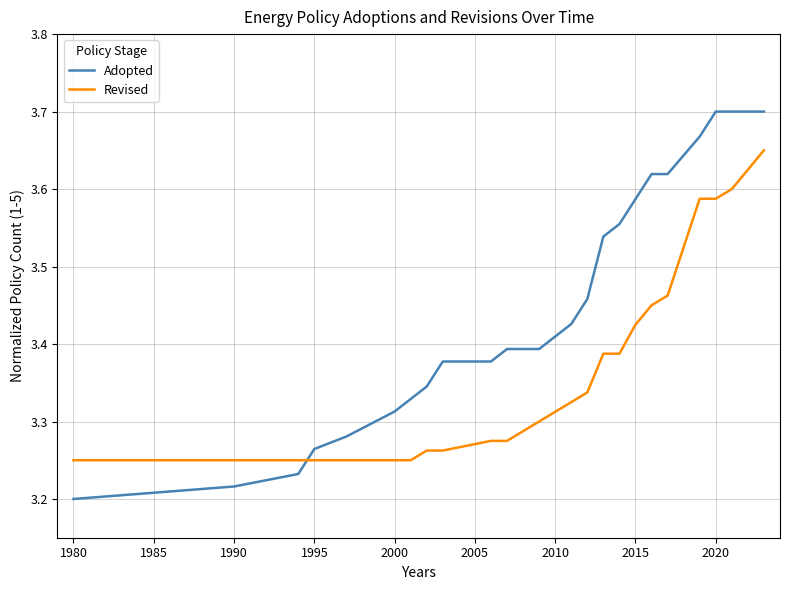

List the series in order of their peak value, highest first.

Adopted, Revised